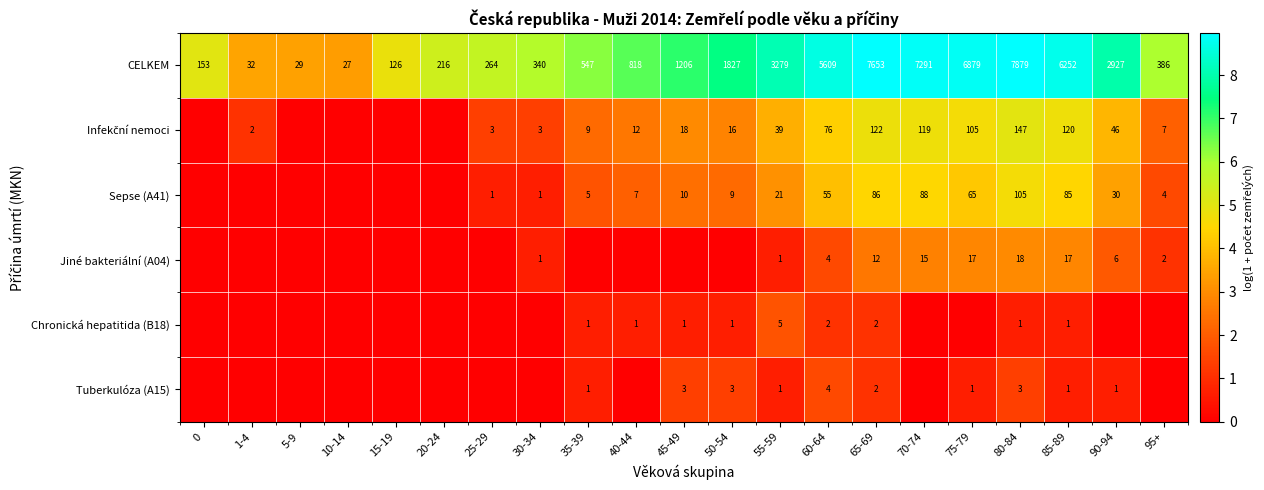

The Sepse (A41) series shows 65 at 75-79. True or false?

True